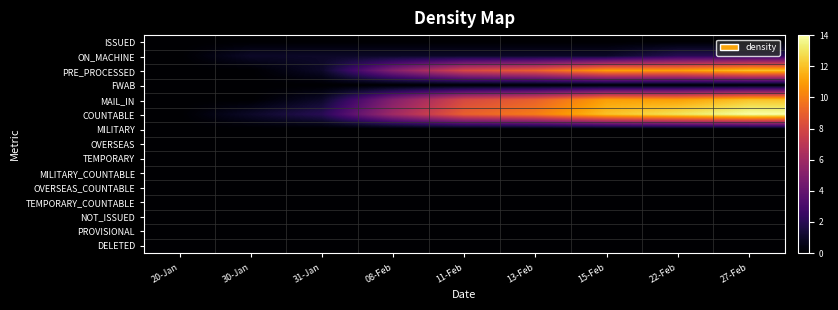

What is the spread (max minus min) of values at 22-Feb?

13